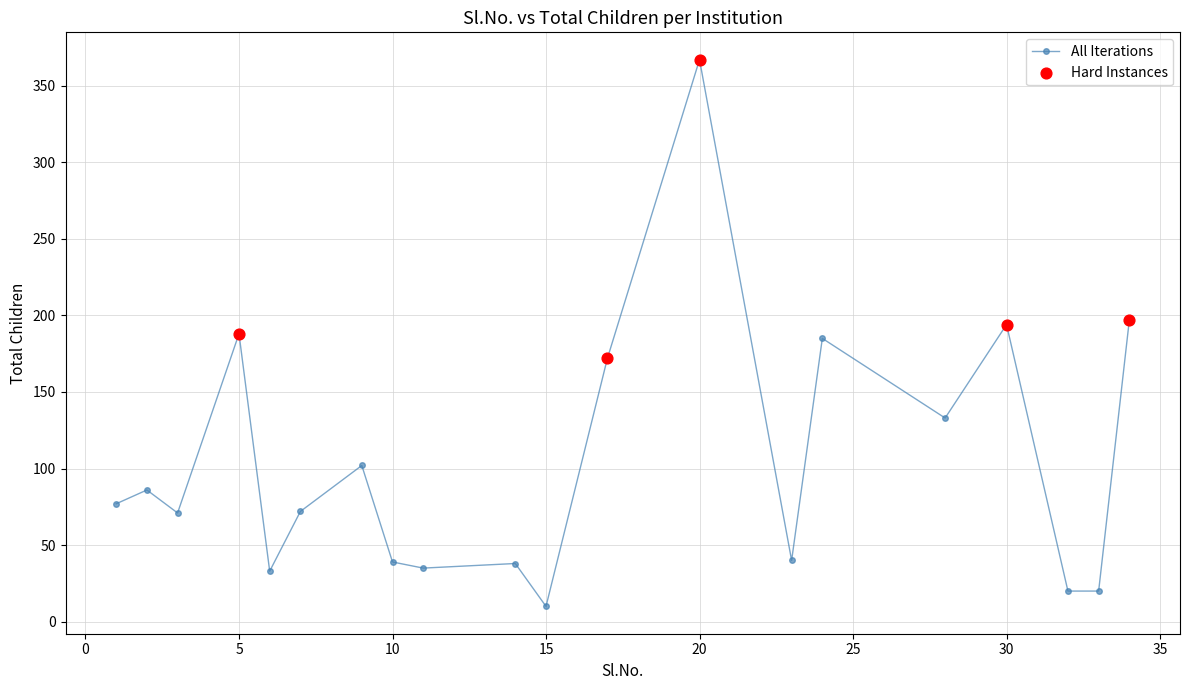

What is the value of the 14th point from the left?

40